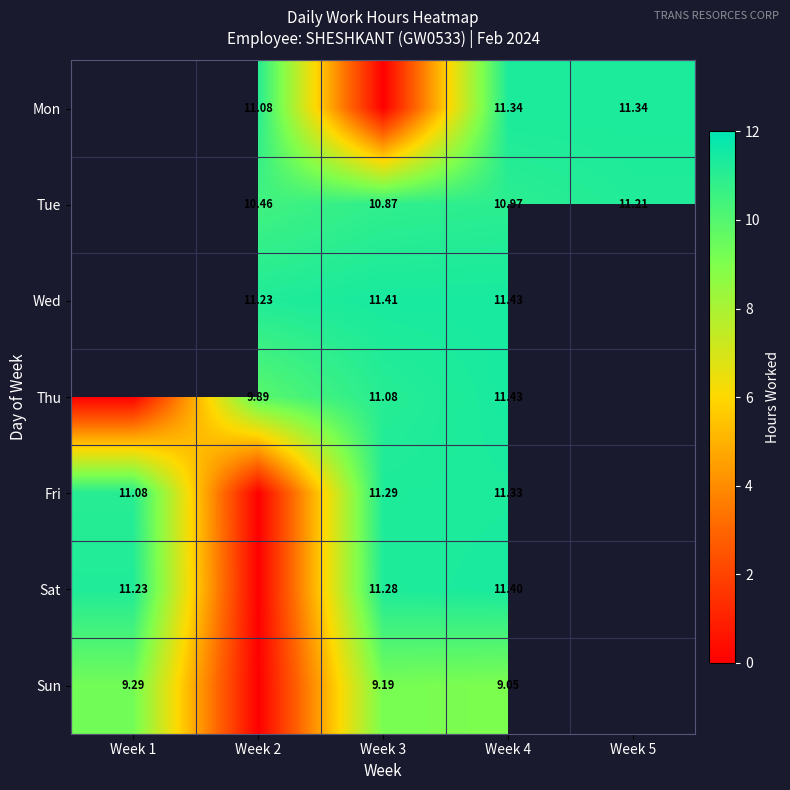

How many series are shown in this chart?

7